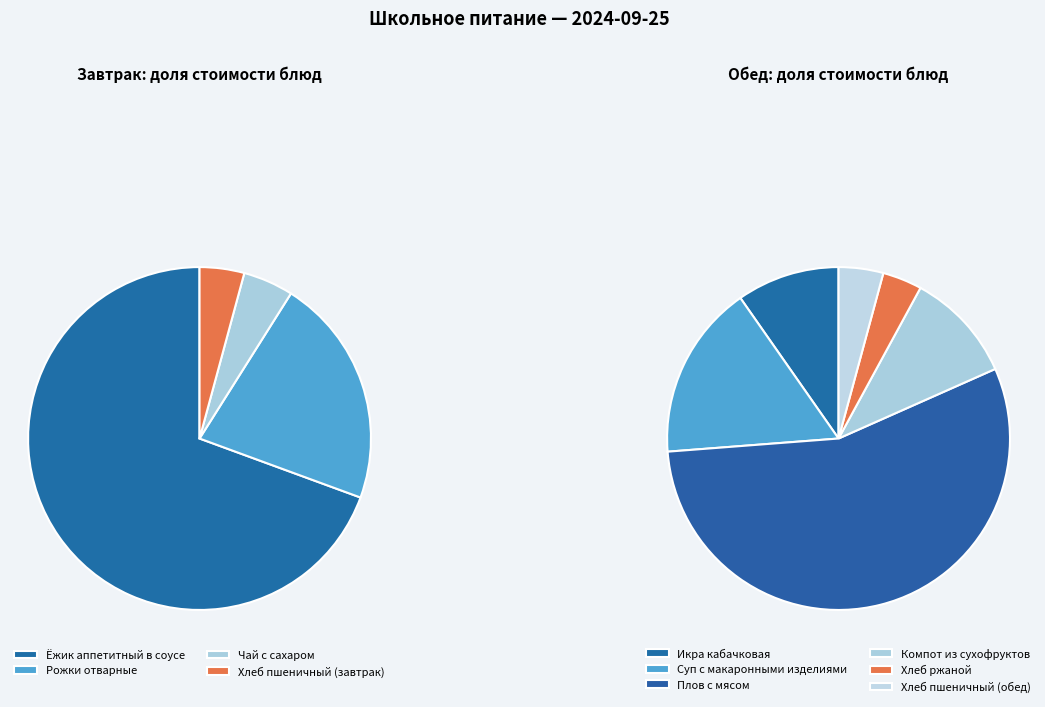

To the nearest percent, what is the combined percentage of Рожки отварные and Чай с сахаром?

26%